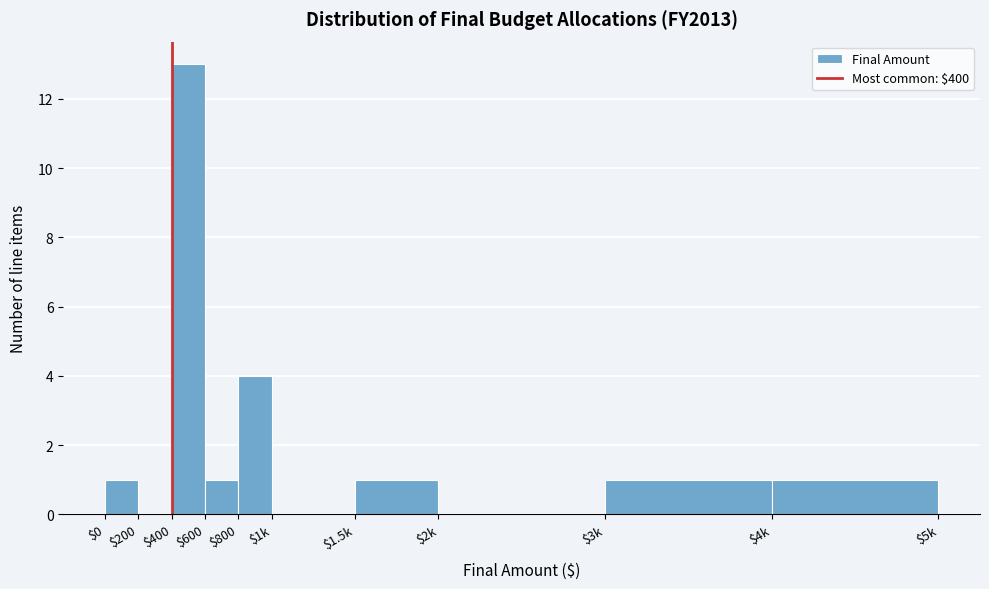

Is it true that the value at $800 is 7?

False